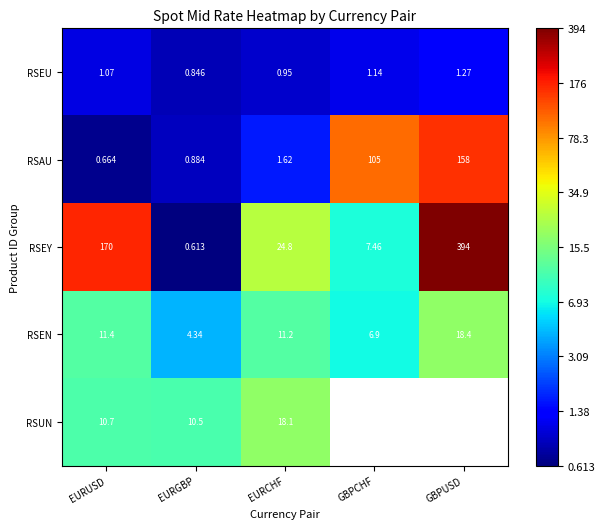

Which series changed the most between EURUSD and EURGBP?

RSEY